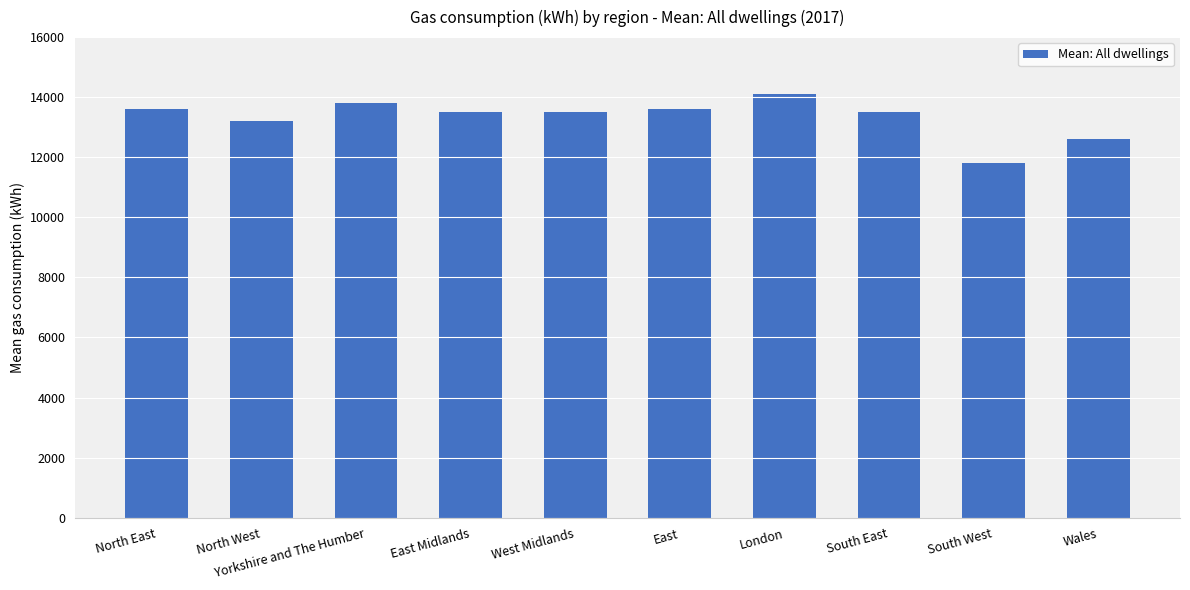

True or false: the data shows 11800 at South West.

True